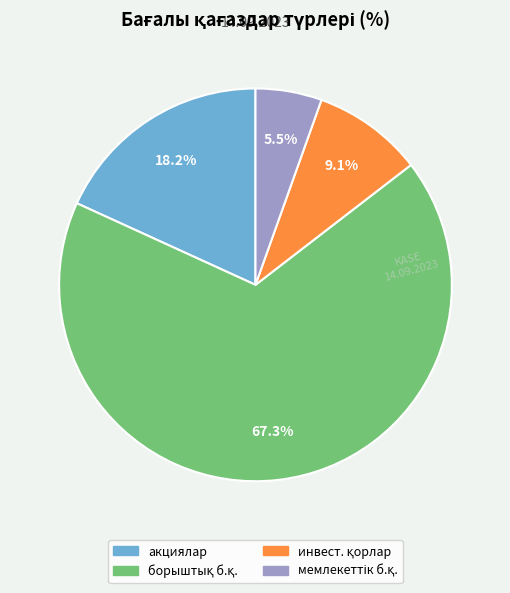

How many slices are in this pie chart?

4